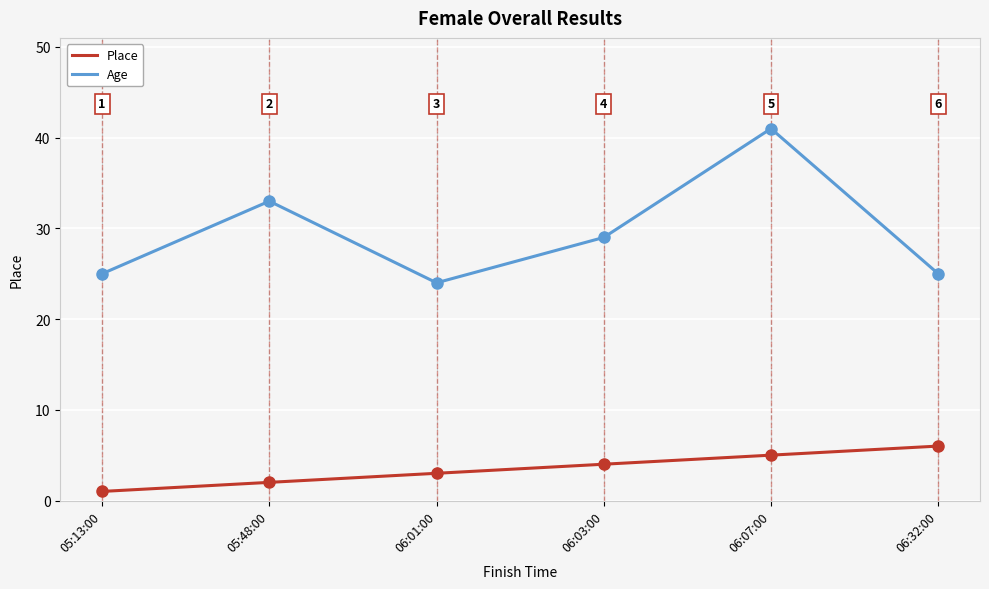

What is the sum of the Place values at 06:03:00 and 06:07:00?

9